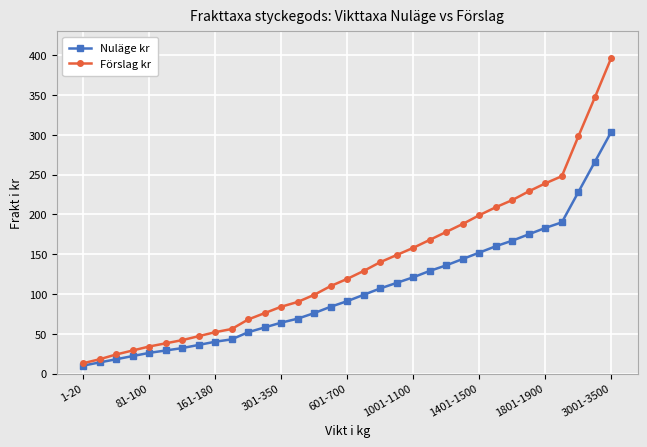

What is the maximum value shown in the chart?

397